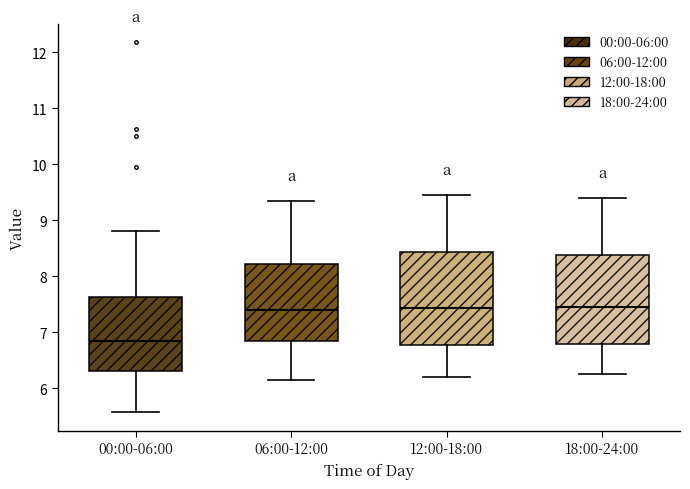

Where is the upper edge of the box for 06:00-12:00 on the y-axis? The values are not printed on the chart, so give them approximately, as read against the axis.

8.2